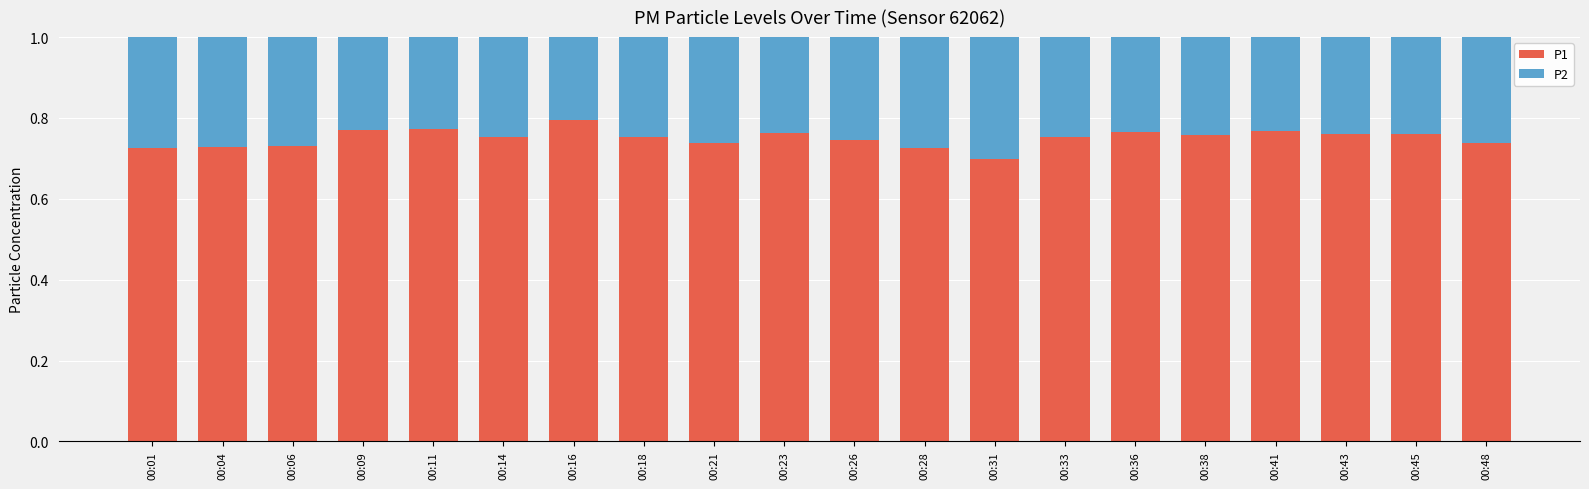

What is the sum of all P1 values?

15.0